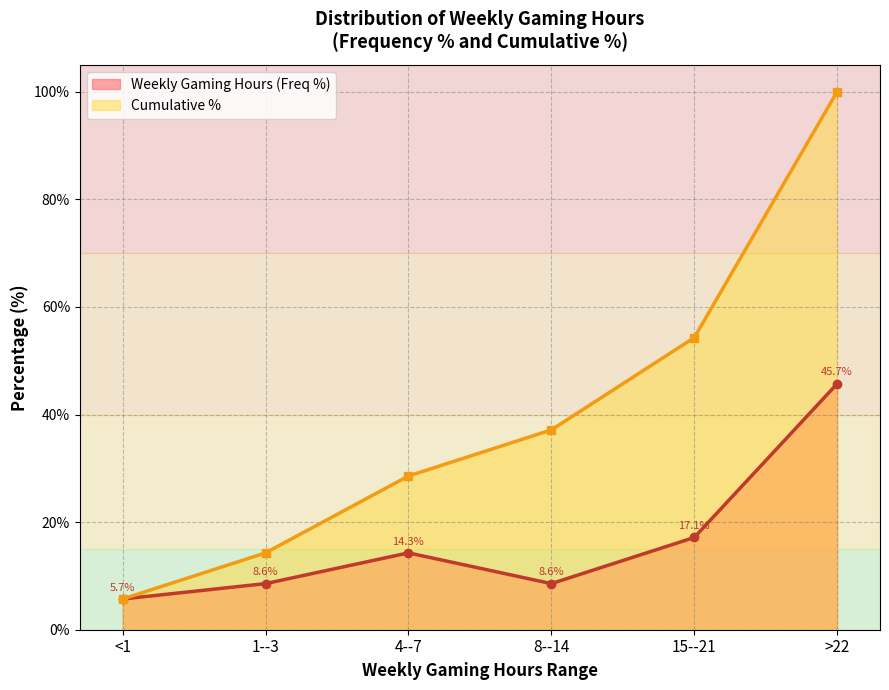

Does the chart have visible grid lines?

Yes